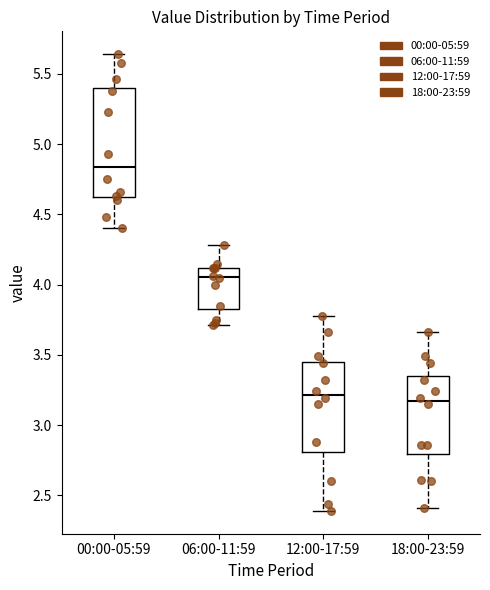

Reading left to right, read every box against the y-axis: the position of its median line, the range the box covers, and the ends of its whiskers. The values are not printed on the chart, so give them approximately, as read against the axis.

00:00-05:59: median 4.85, box 4.60 to 5.40, whiskers 4.40 to 5.65
06:00-11:59: median 4.05, box 3.85 to 4.10, whiskers 3.70 to 4.30
12:00-17:59: median 3.20, box 2.80 to 3.45, whiskers 2.40 to 3.80
18:00-23:59: median 3.15, box 2.80 to 3.35, whiskers 2.40 to 3.65